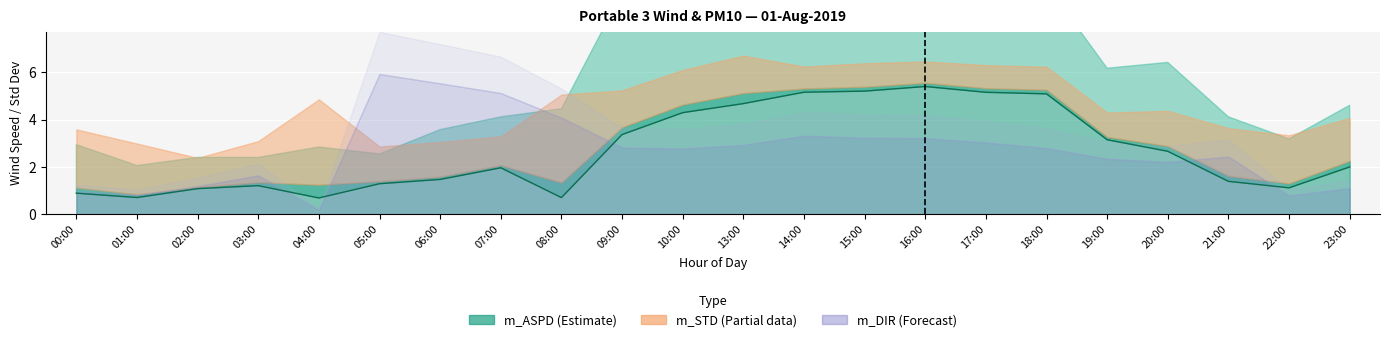

What is the sum of all values?

58.7